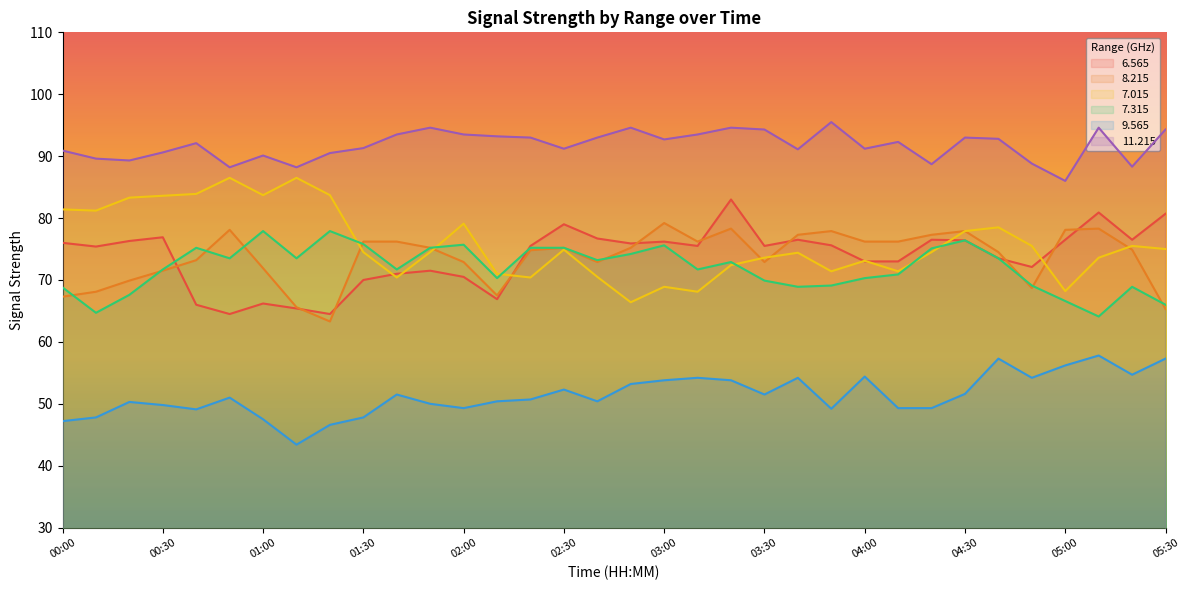

True or false:   7.315 and  11.215 intersect in this chart.

False